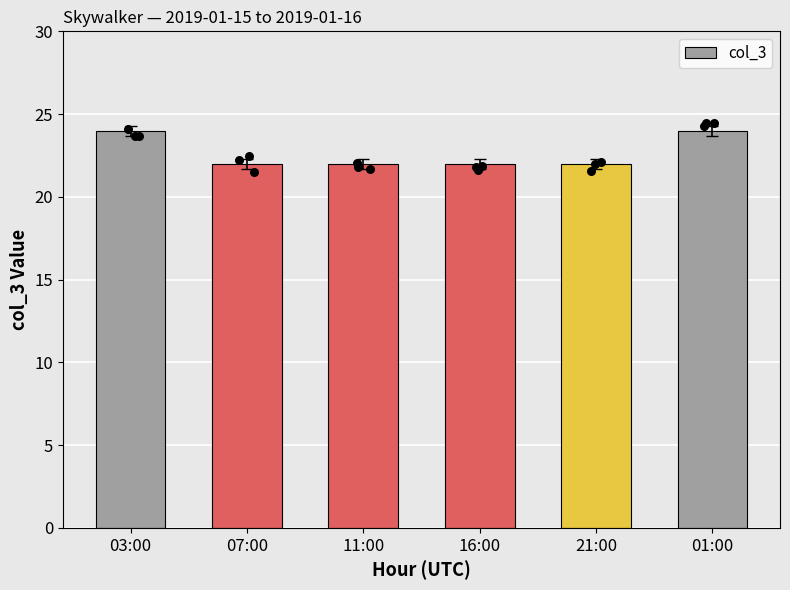

Approximately how many times larger is the value at 11:00 compared to 01:00?

0.9